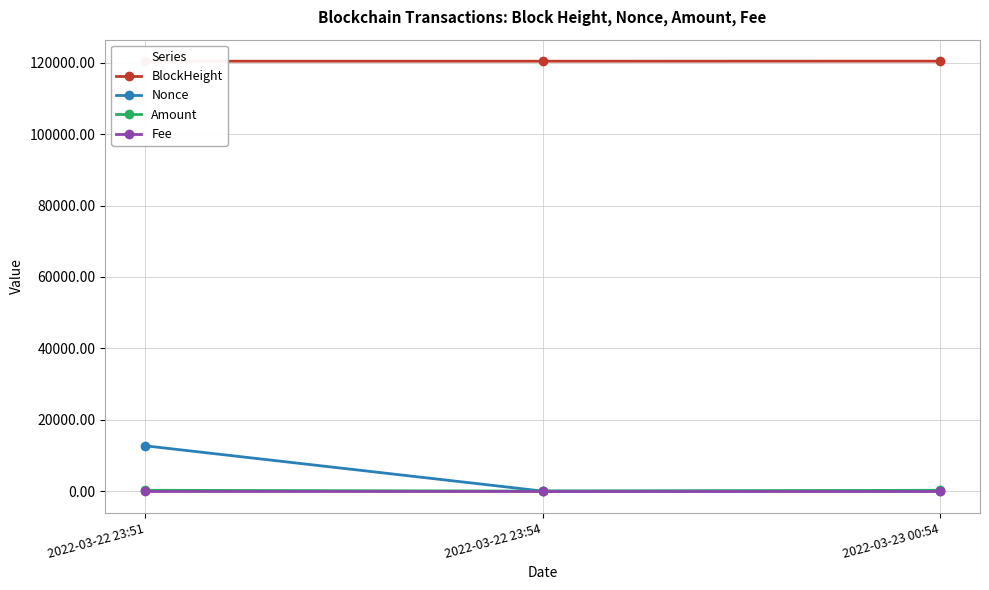

Which category has the highest value in the Amount series?

2022-03-22 23:51